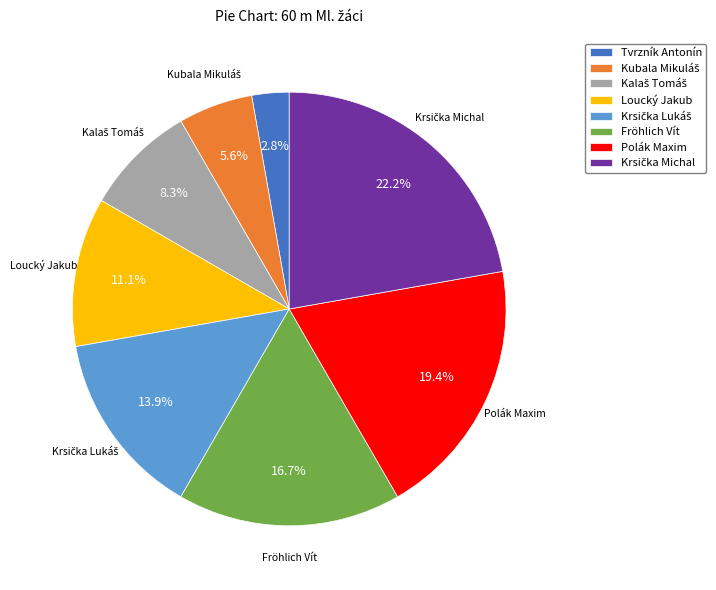

Is there any slice that represents more than half of the pie?

No